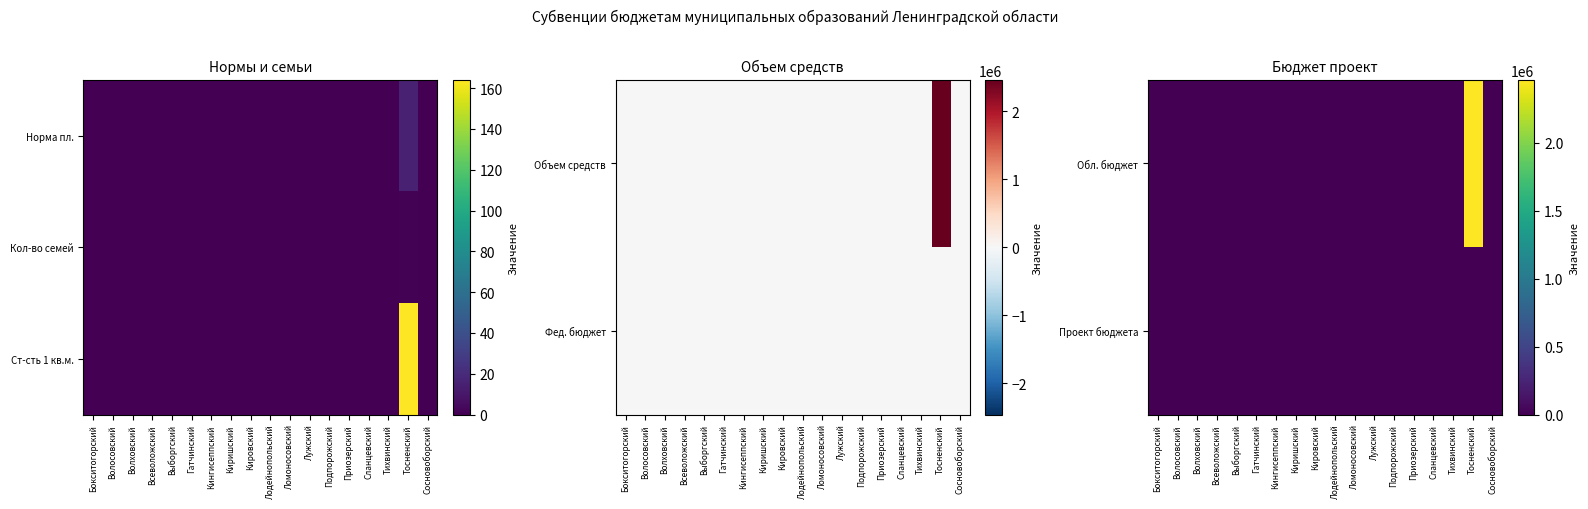

Rank the categories by Обл. бюджет value from highest to lowest.

Тосненский, Бокситогорский, Волосовский, Волховский, Всеволожский, Выборгский, Гатчинский, Кингисеппский, Киришский, Кировский, Лодейнопольский, Ломоносовский, Лужский, Подпорожский, Приозерский, Сланцевский, Тихвинский, Сосновоборский